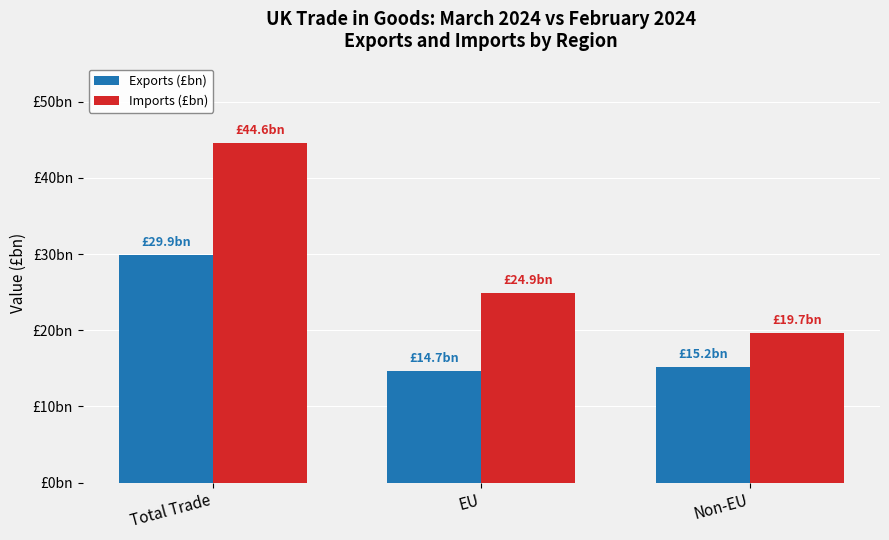

Rank the series at EU from lowest to highest value.

Exports (£bn), Imports (£bn)